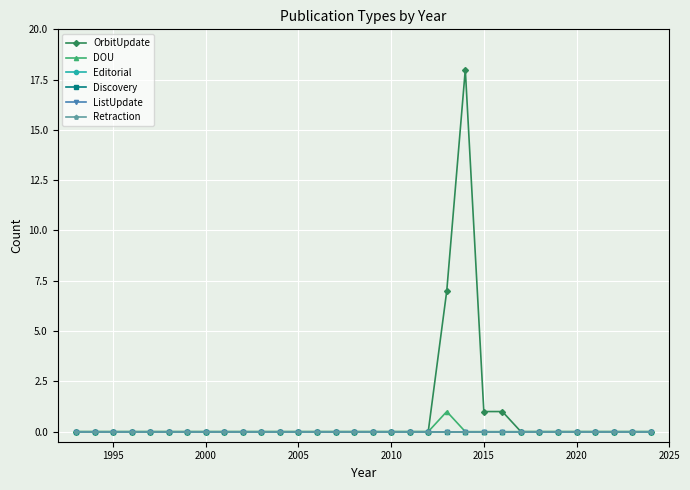

Does the chart have visible grid lines?

Yes